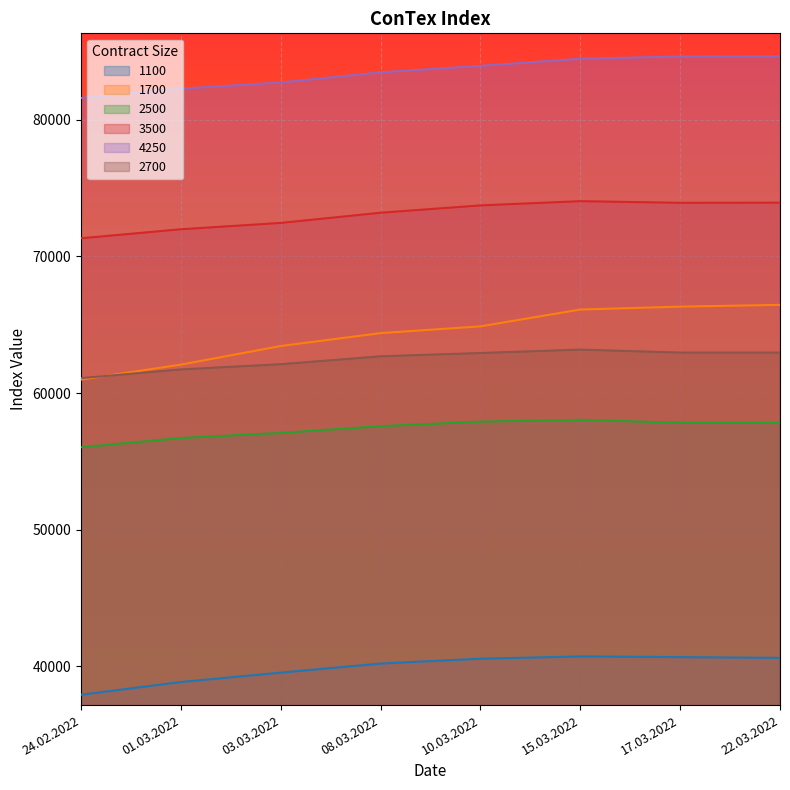

Does the chart display data point markers on the line(s)?

No